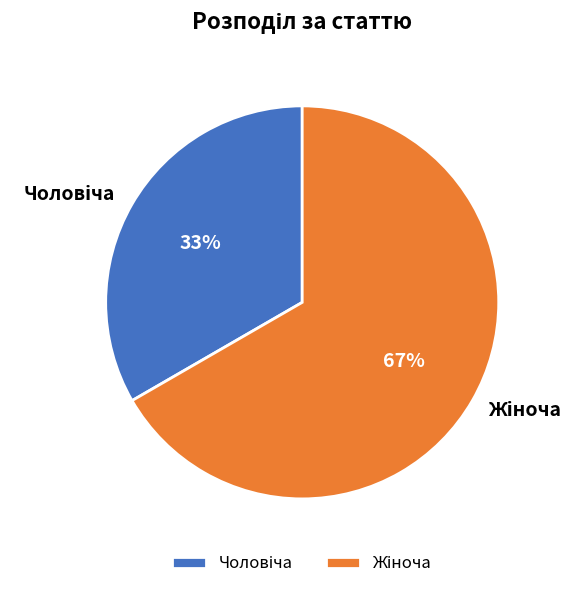

Does any single category account for the majority?

Yes